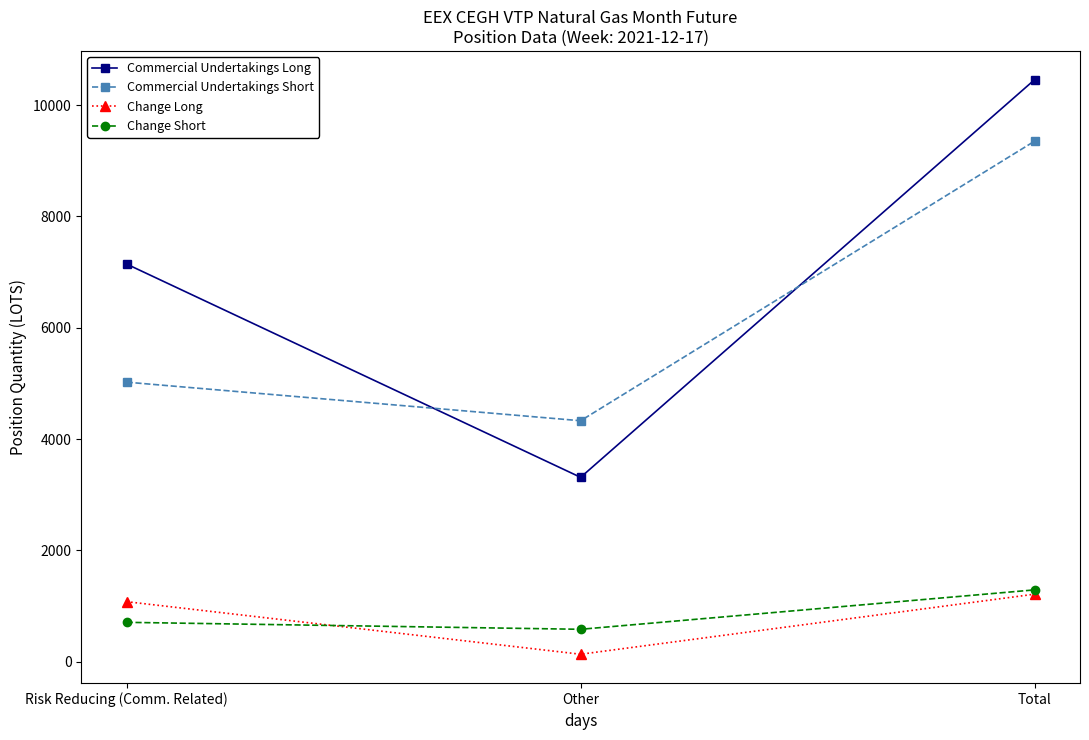

What is the greatest value displayed?

10455.5